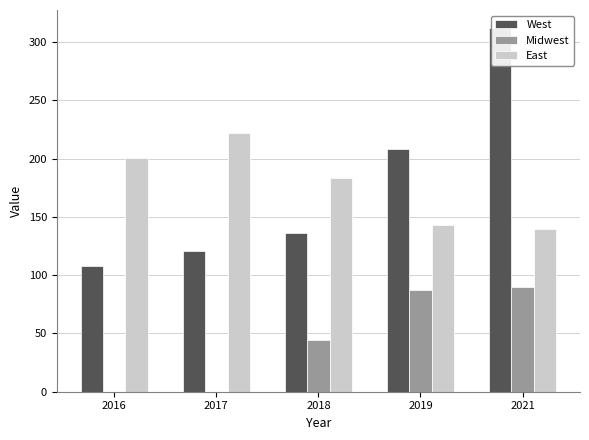

Reading left to right, transcribe all the data shown in this chart.

West: 2016=108	2017=121	2018=136	2019=208	2021=312
Midwest: 2016=0	2017=0	2018=44	2019=87	2021=90
East: 2016=201	2017=222	2018=183	2019=143	2021=140